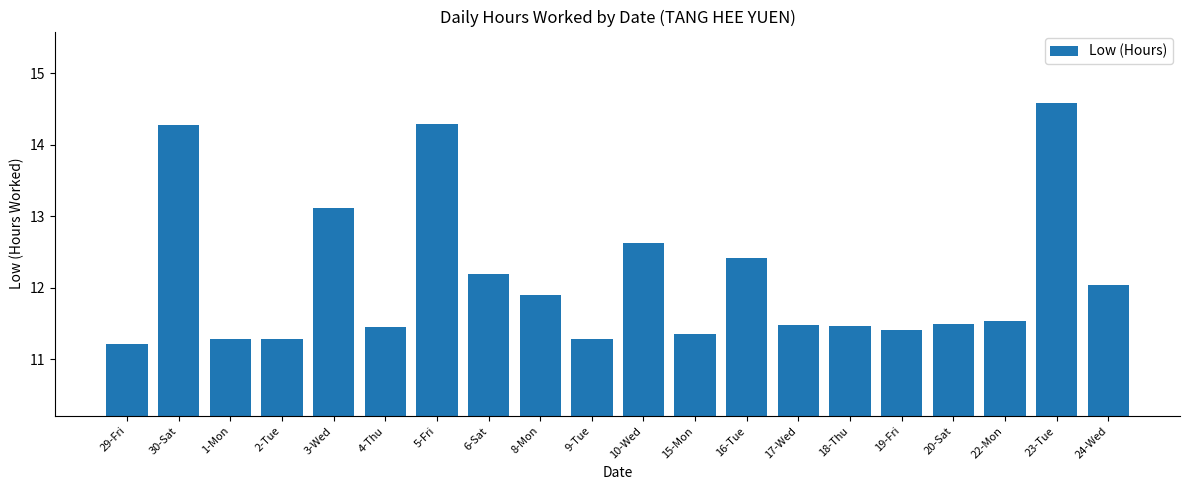

Is it true that the value at 20-Sat is 11.5?

True